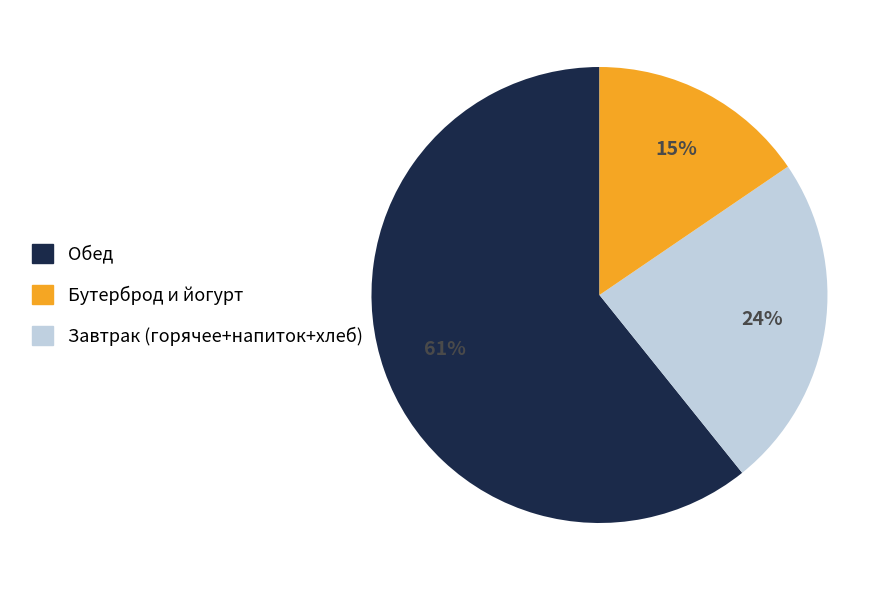

To the nearest percent, what is the average slice percentage?

33%